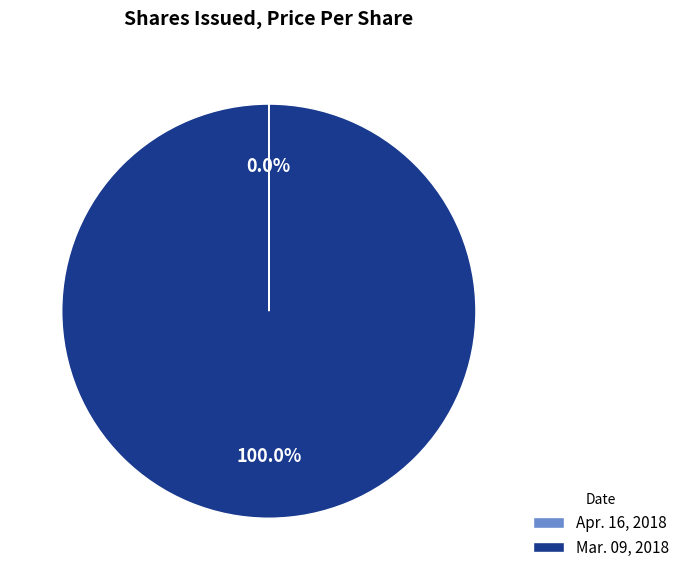

Does Mar. 09, 2018 represent more than half of the total?

Yes